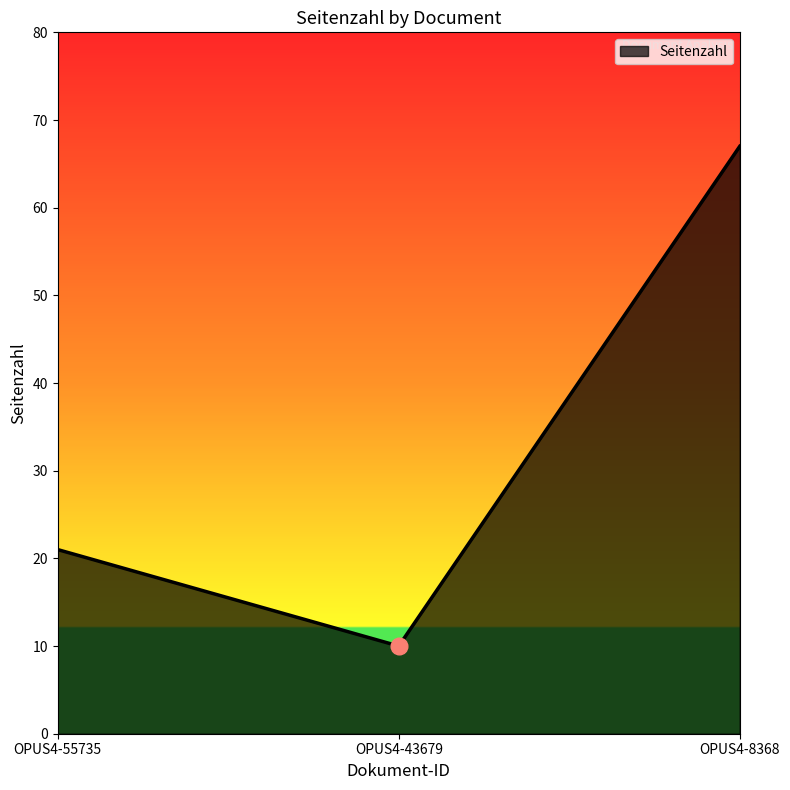

What is the sum of the values at OPUS4-8368 and OPUS4-43679?

77